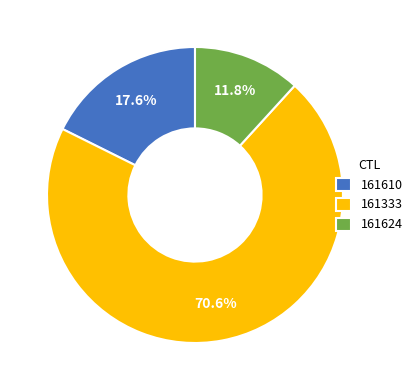

How many slices are in this pie chart?

3